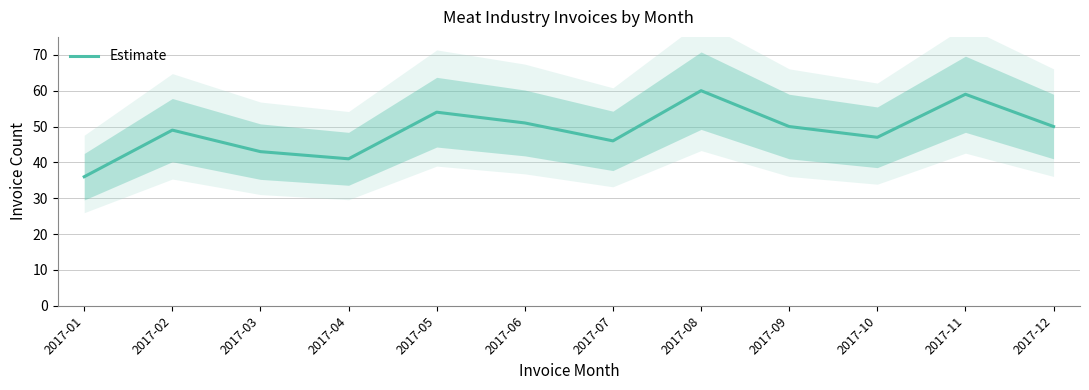

Which has a higher value, 2017-11 or 2017-08?

2017-08